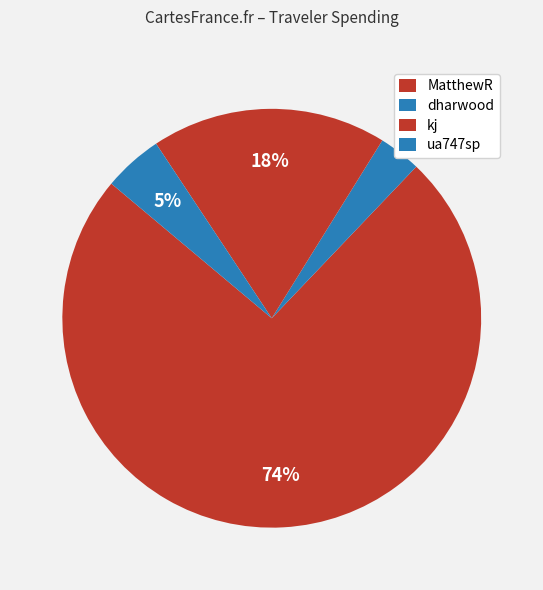

To the nearest percent, what percentage of the pie is dharwood?

3%